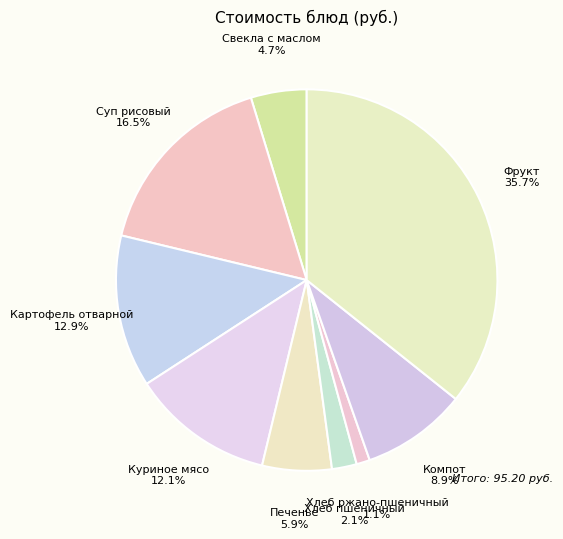

What is the ratio of the value at Хлеб пшеничный to the value at Компот?

0.2